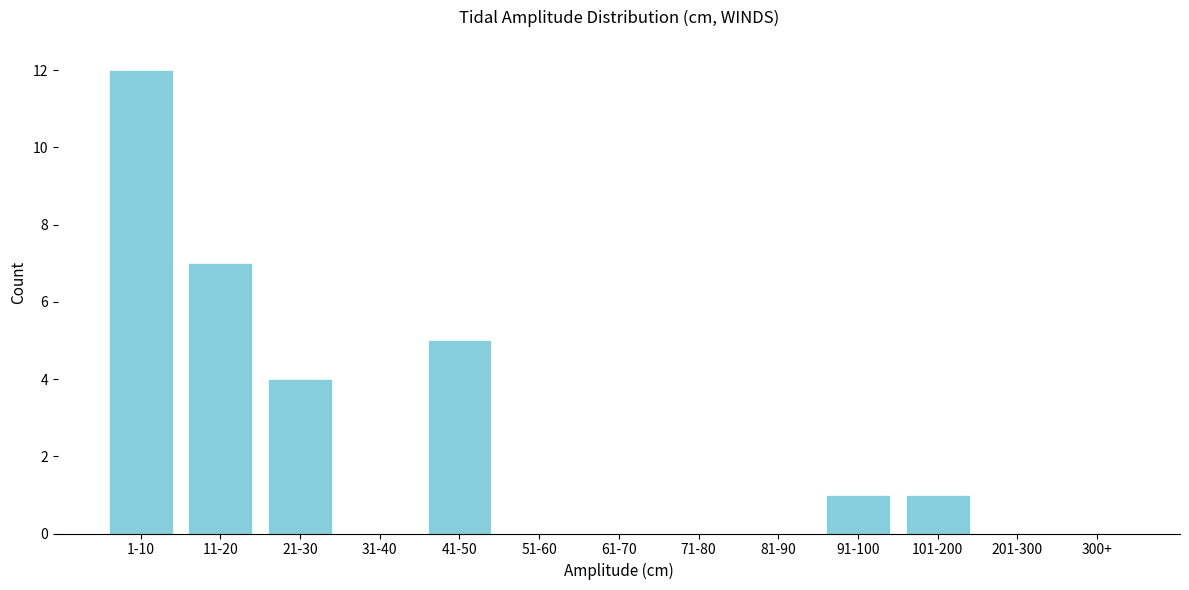

Reading right to left, extract all data points from this chart.

300+=0	201-300=0	101-200=1	91-100=1	81-90=0	71-80=0	61-70=0	51-60=0	41-50=5	31-40=0	21-30=4	11-20=7	1-10=12